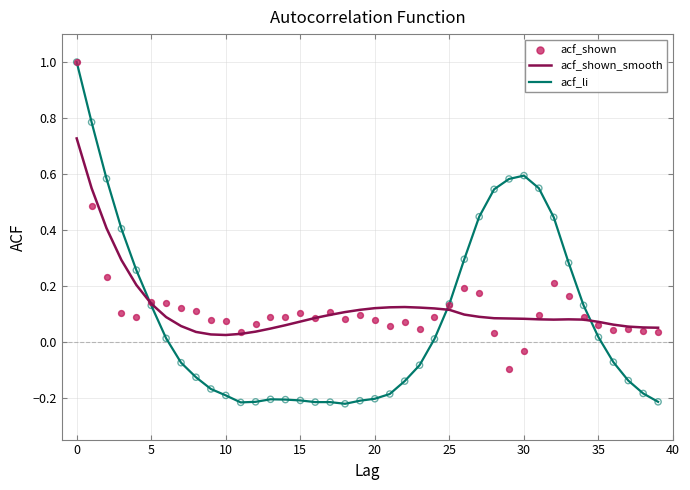

What are all the series names shown in the legend?

acf_shown_smooth, acf_li, acf_shown